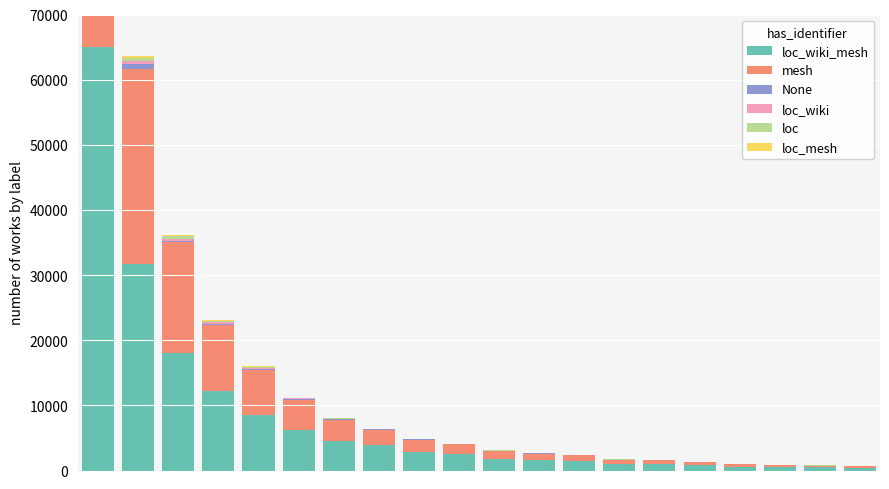

Which series has the largest total across all categories?

loc_wiki_mesh